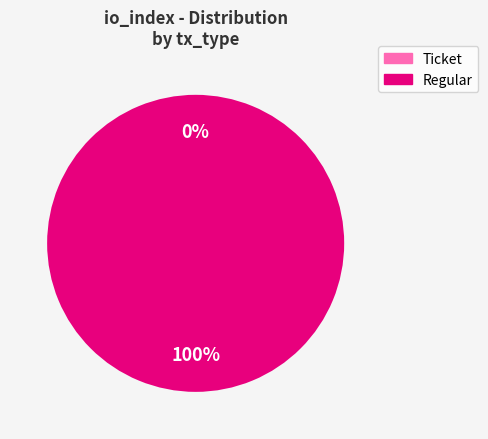

Which category accounts for the majority?

Regular